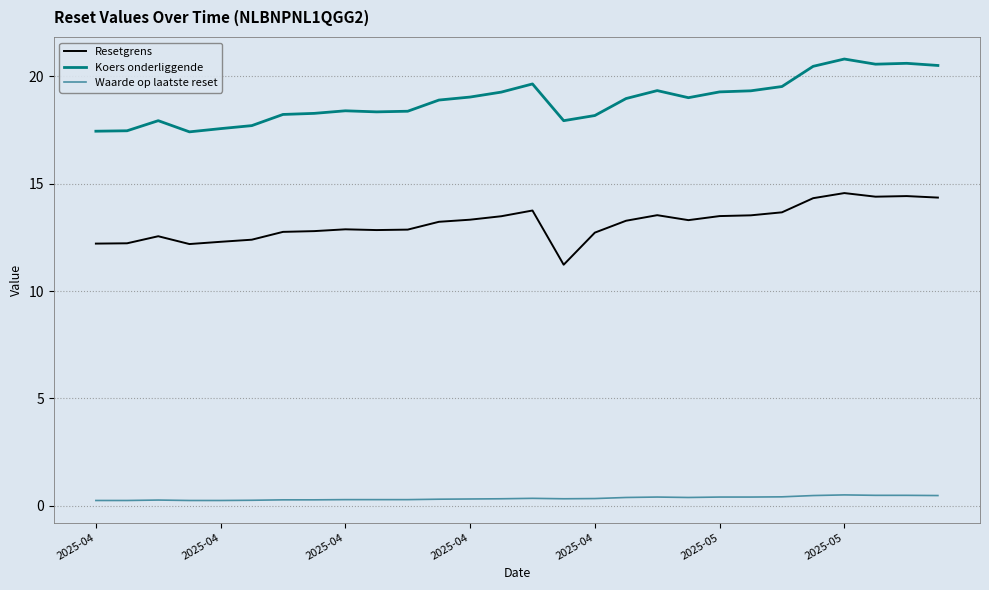

True or false: Resetgrens and Koers onderliggende cross at least once.

False